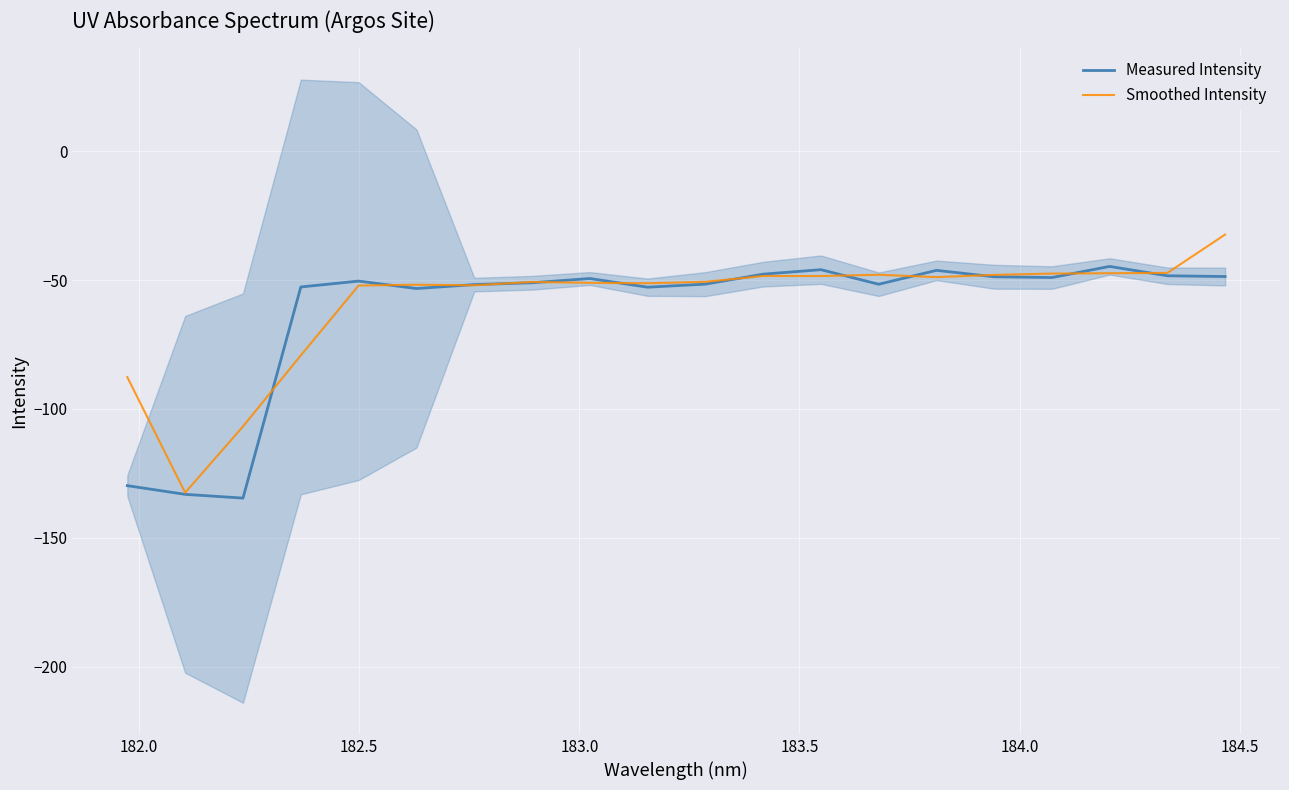

What is the value of the Measured Intensity point at the 1st from the left?

-129.8